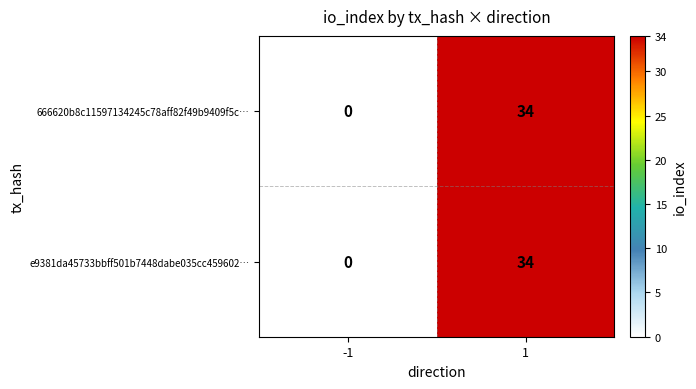

Is it true that e9381da45733bbff501b7448dabe035cc459602… equals 0 at -1?

True